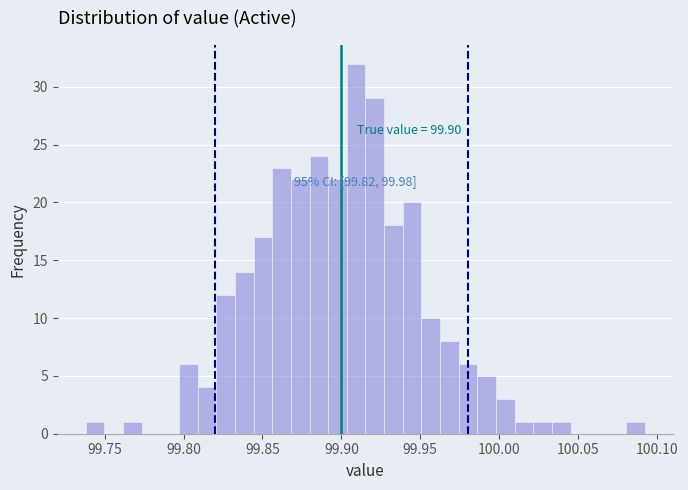

Read against the x-axis, roughly where is the centre of the tallest bar?

99.910